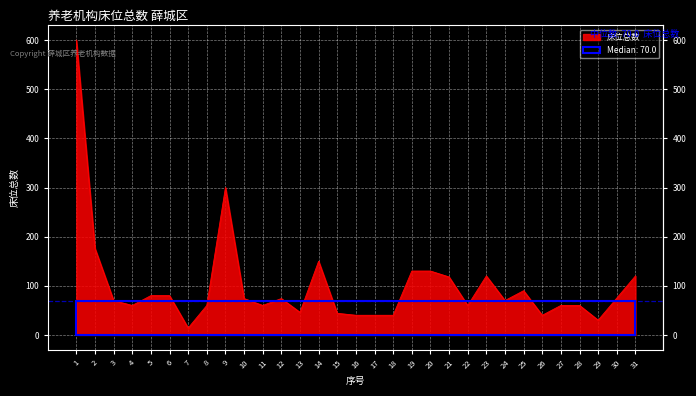

Which label corresponds to the smallest value in the chart?

7